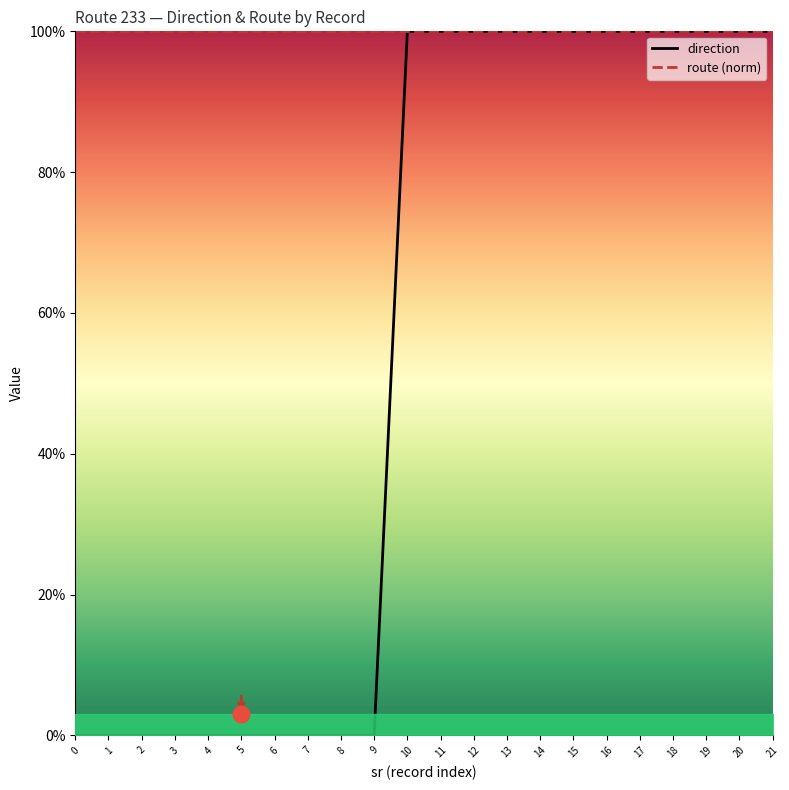

The chart shows a value of 1 at 20. True or false?

True